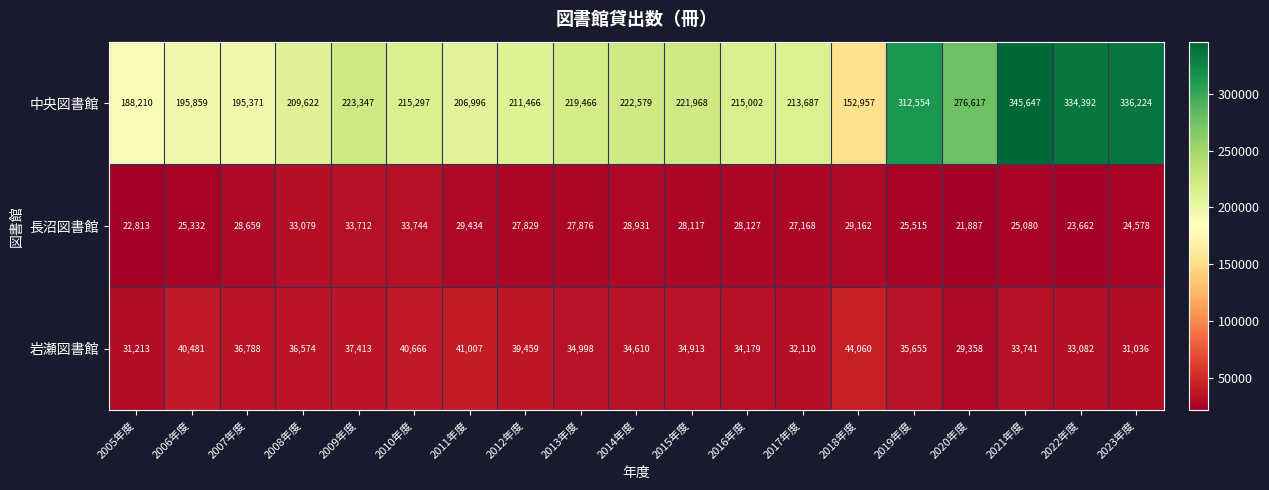

Which label corresponds to the smallest value in the chart?

2020年度